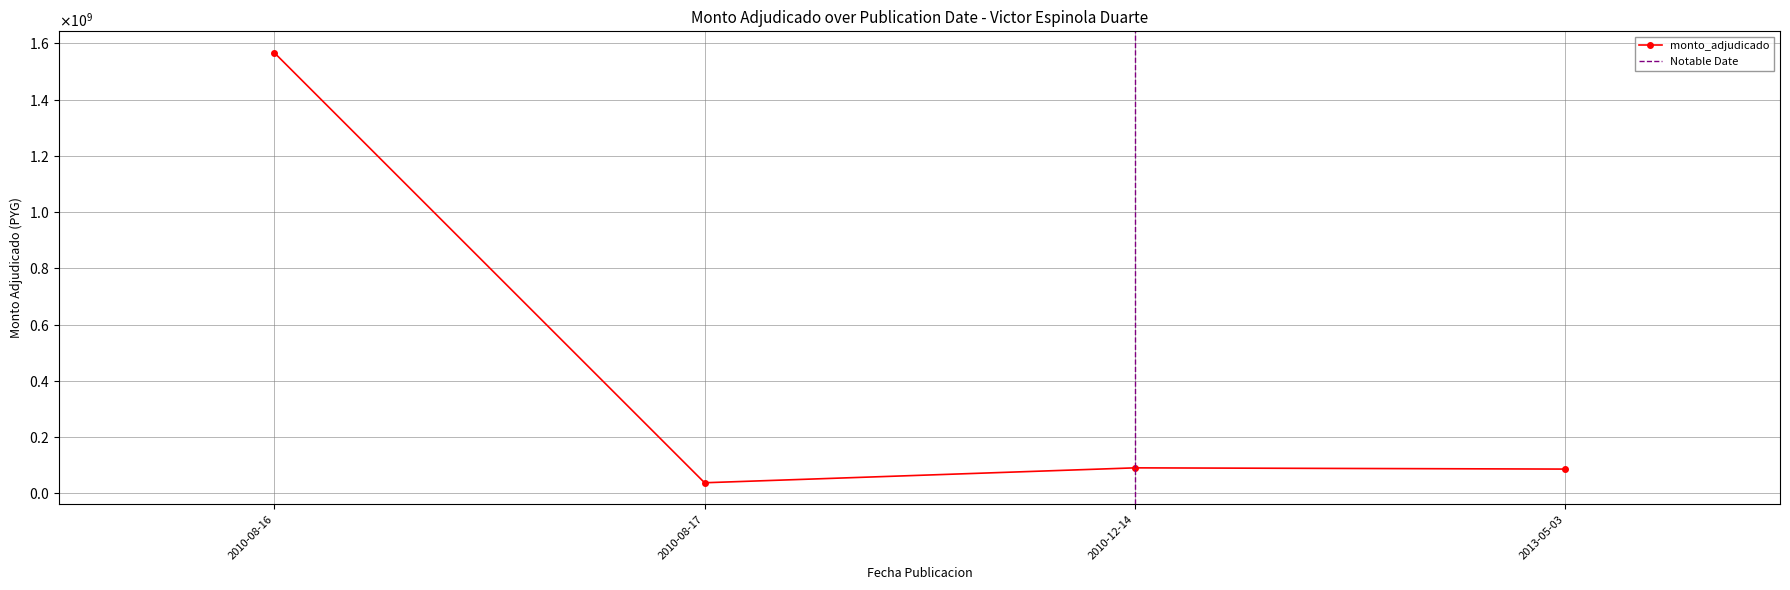

What position from the right is 2013-05-03?

1